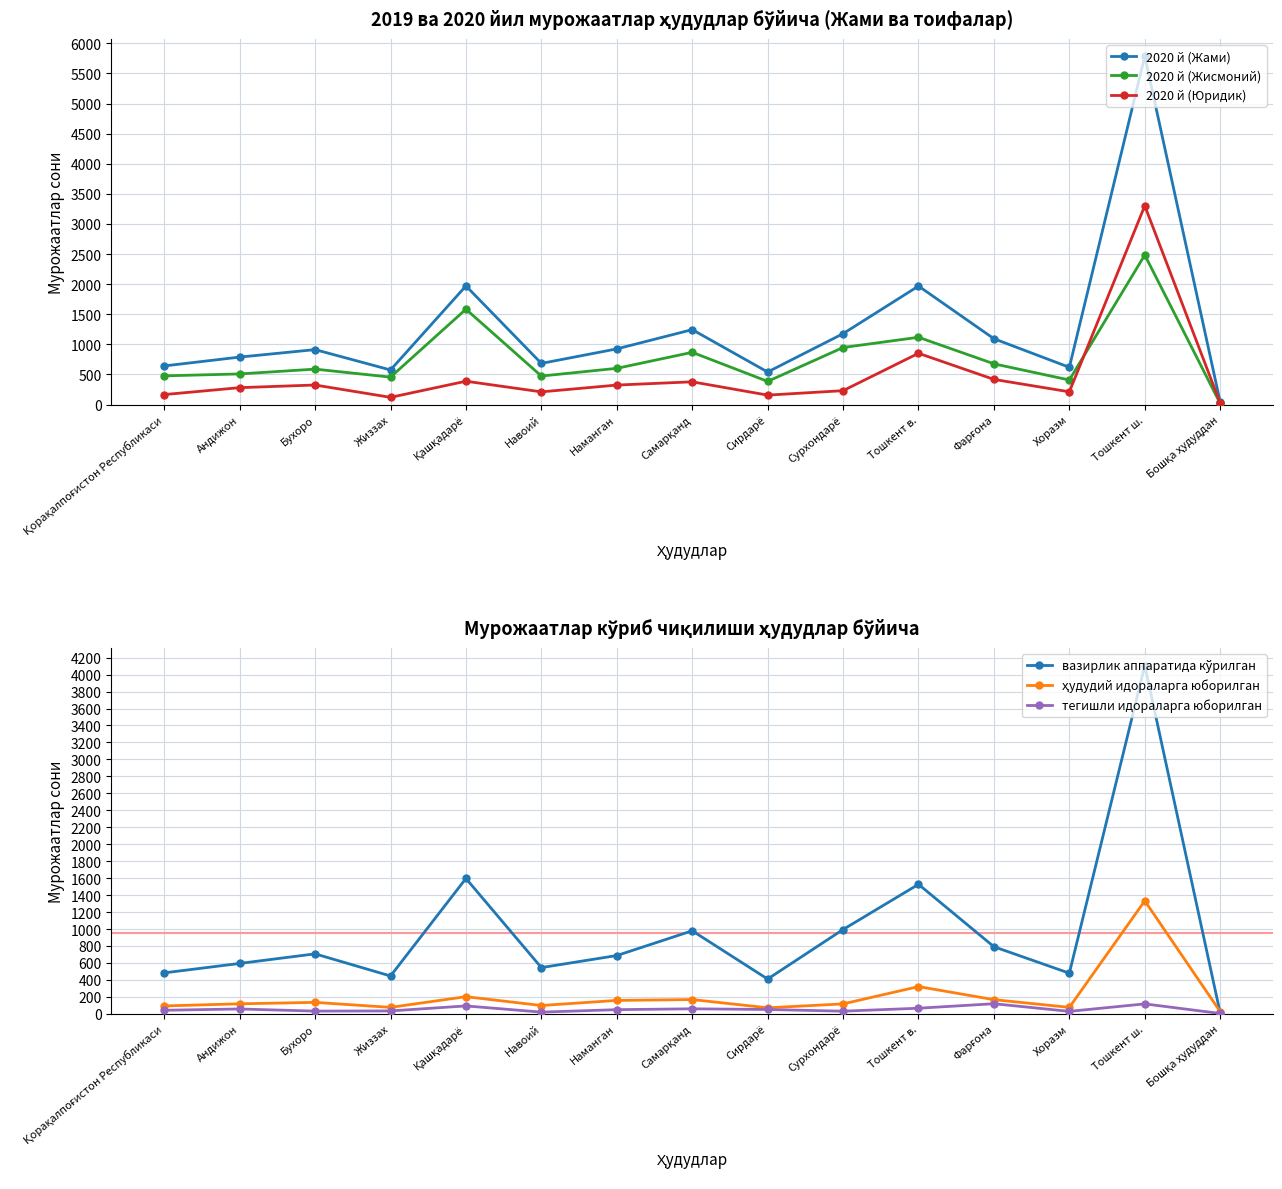

Which series has the widest spread of values?

2020 й (Жами)